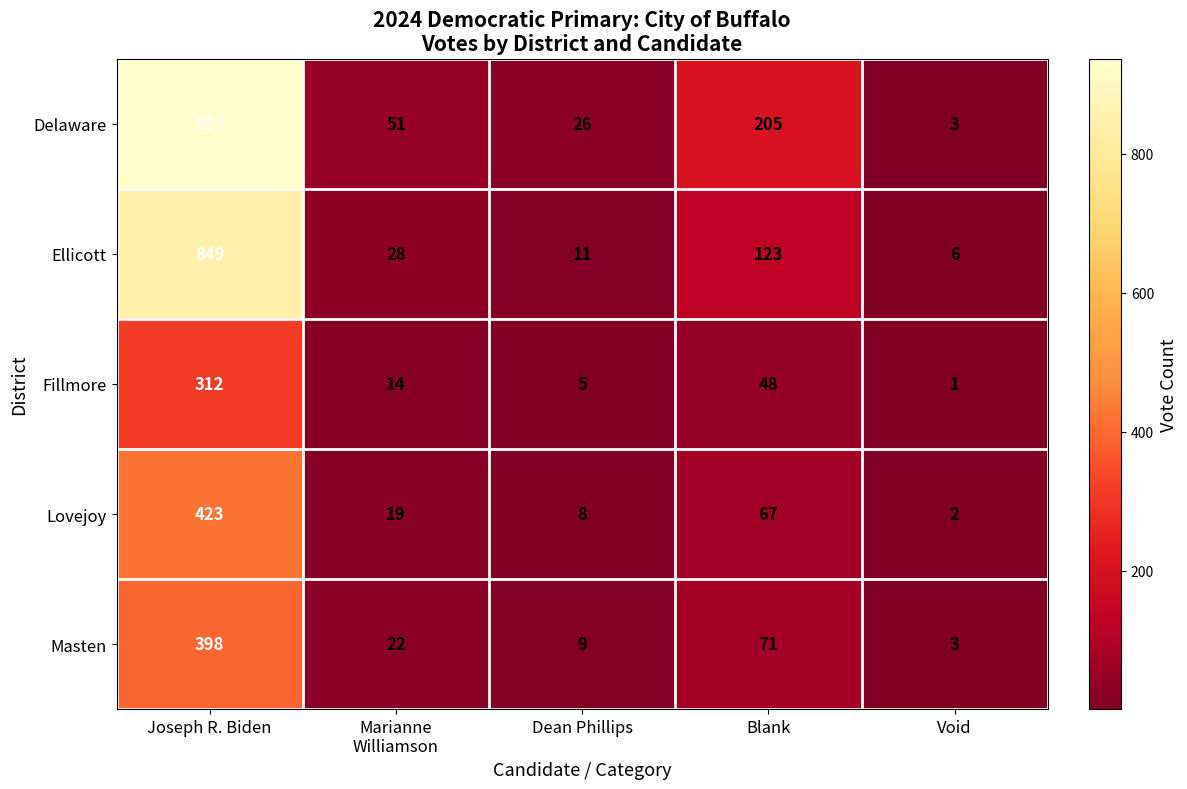

Which series has the largest total across all categories?

Delaware